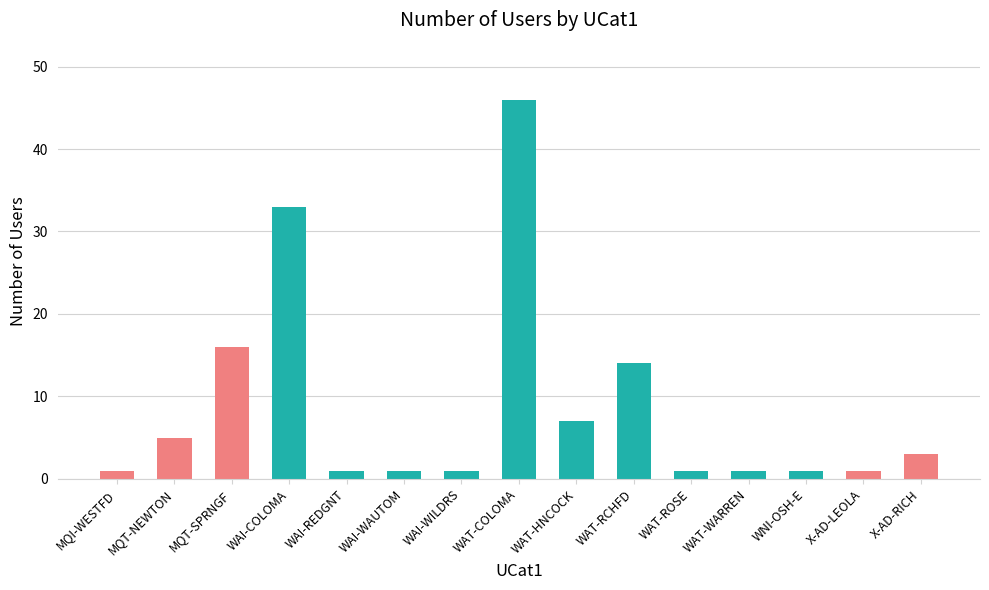

Reading right to left, list all the values displayed in this chart.

X-AD-RICH=3	X-AD-LEOLA=1	WNI-OSH-E=1	WAT-WARREN=1	WAT-ROSE=1	WAT-RCHFD=14	WAT-HNCOCK=7	WAT-COLOMA=46	WAI-WILDRS=1	WAI-WAUTOM=1	WAI-REDGNT=1	WAI-COLOMA=33	MQT-SPRNGF=16	MQT-NEWTON=5	MQI-WESTFD=1